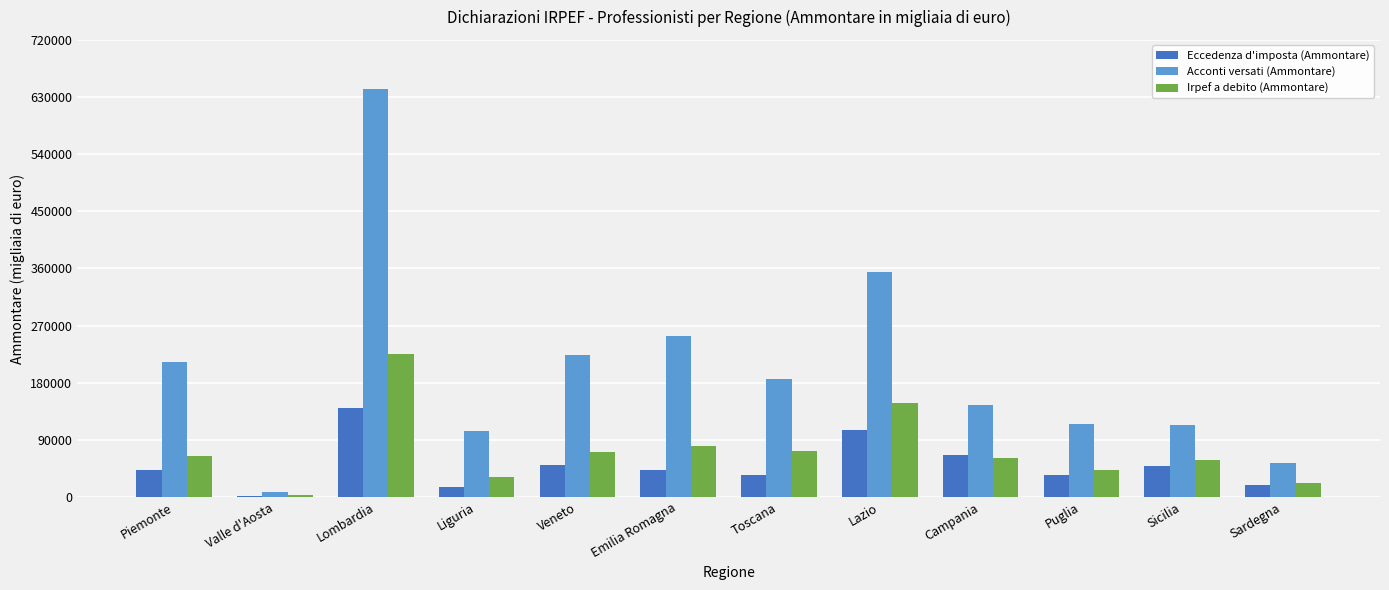

What is the average value of the Eccedenza d'imposta (Ammontare) series?

50133